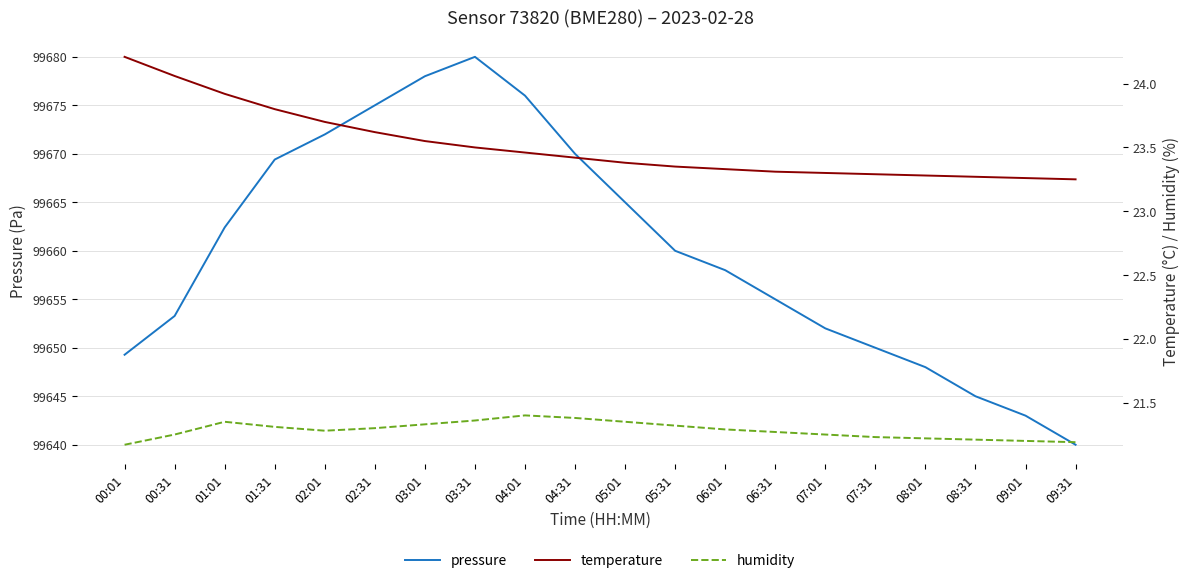

What position from the left is 04:31?

10